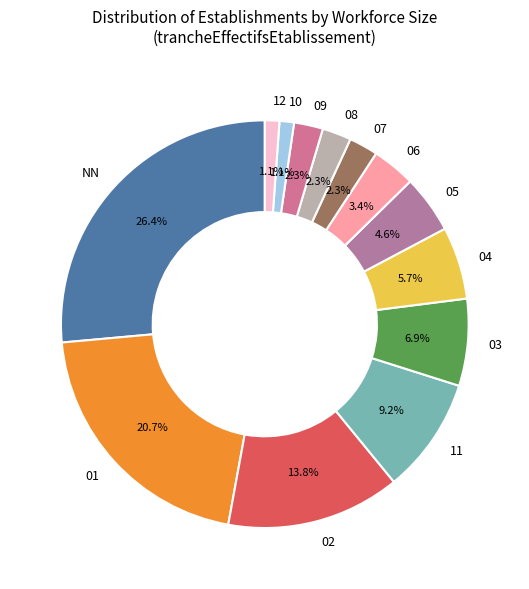

Does any single category account for the majority?

No